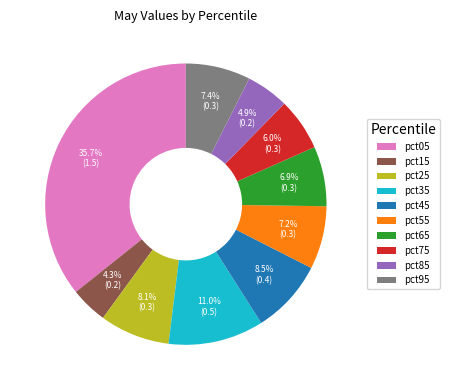

Which slice is the largest?

pct05